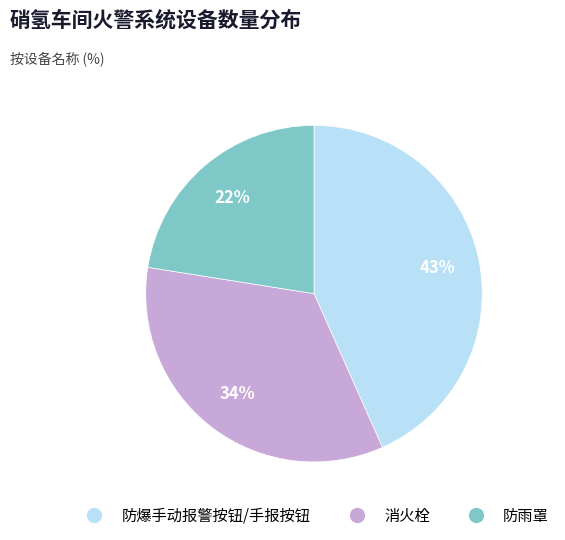

True or false: 防爆手动报警按钮/手报按钮 accounts for 43% of the total.

True